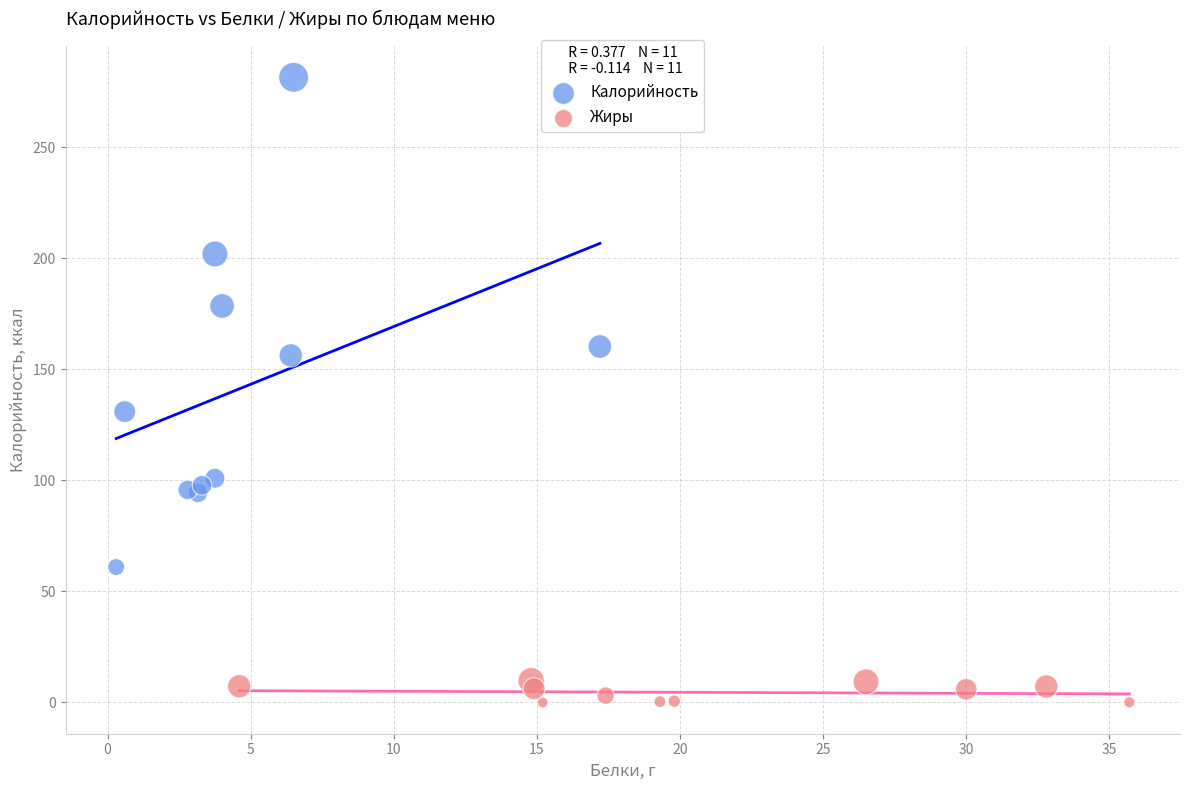

Which series reaches the minimum Y coordinate?

Жиры